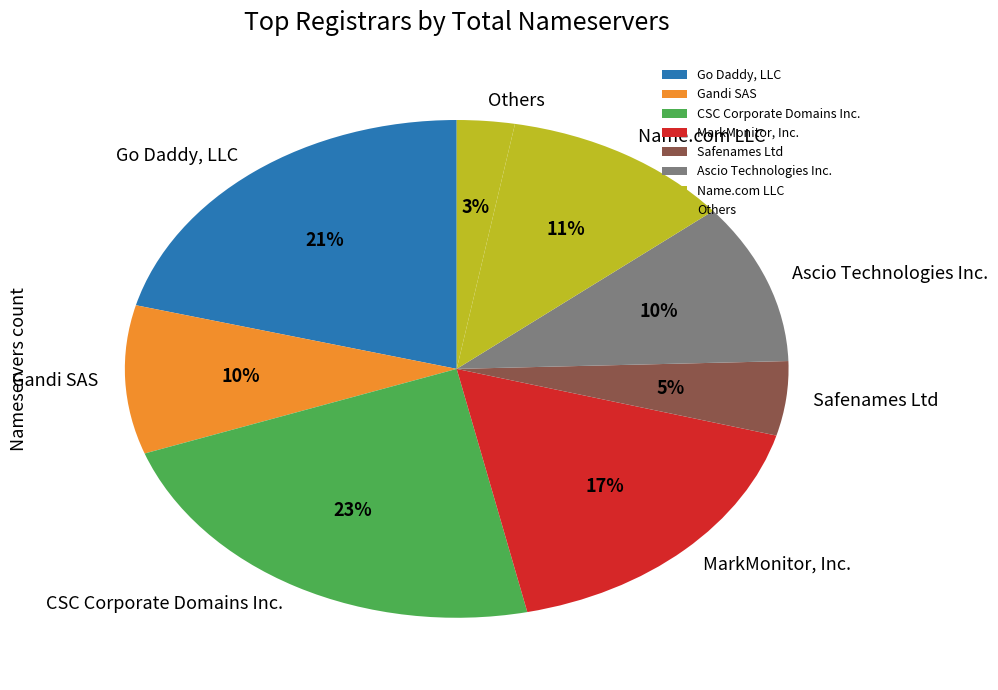

To the nearest percent, what is the average slice percentage?

12%